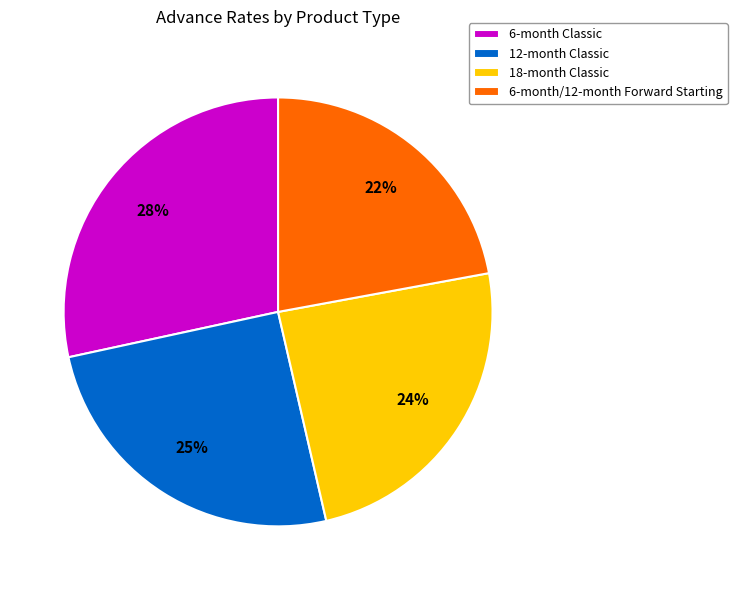

Is the sum of 6-month Classic and 12-month Classic greater than half?

Yes